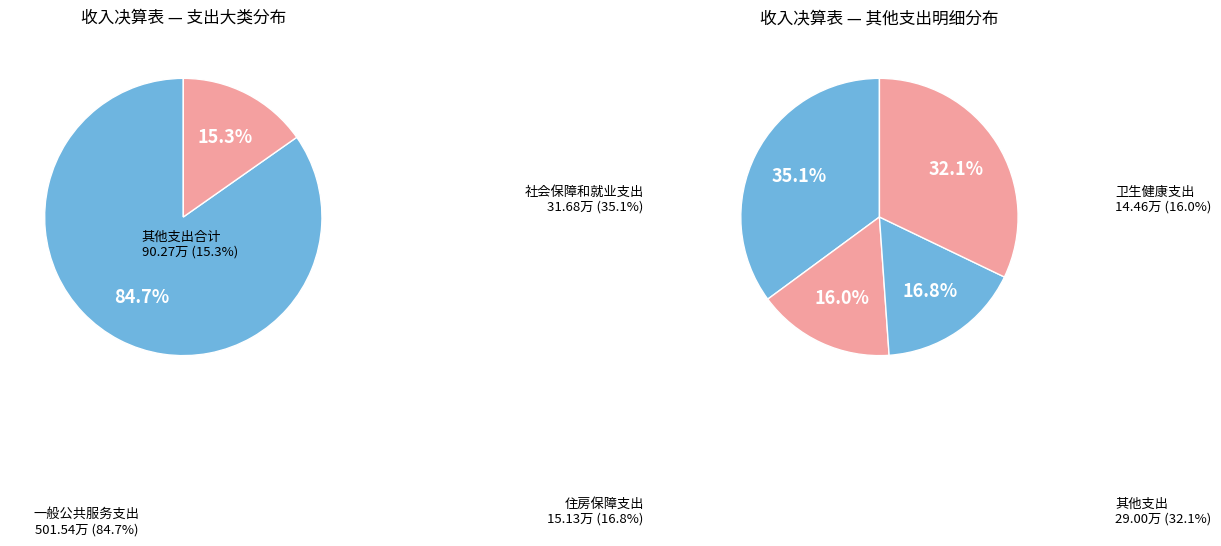

Which slice is the largest?

一般公共服务支出